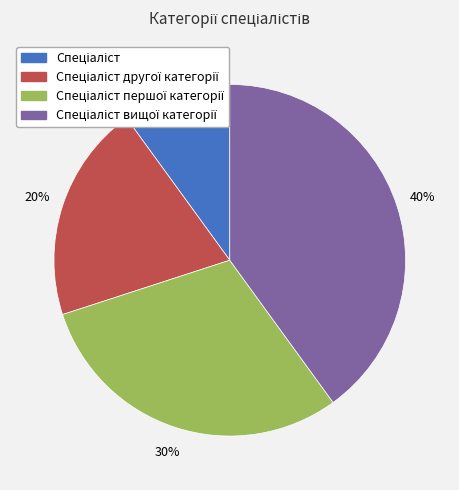

Does any single category account for the majority?

No